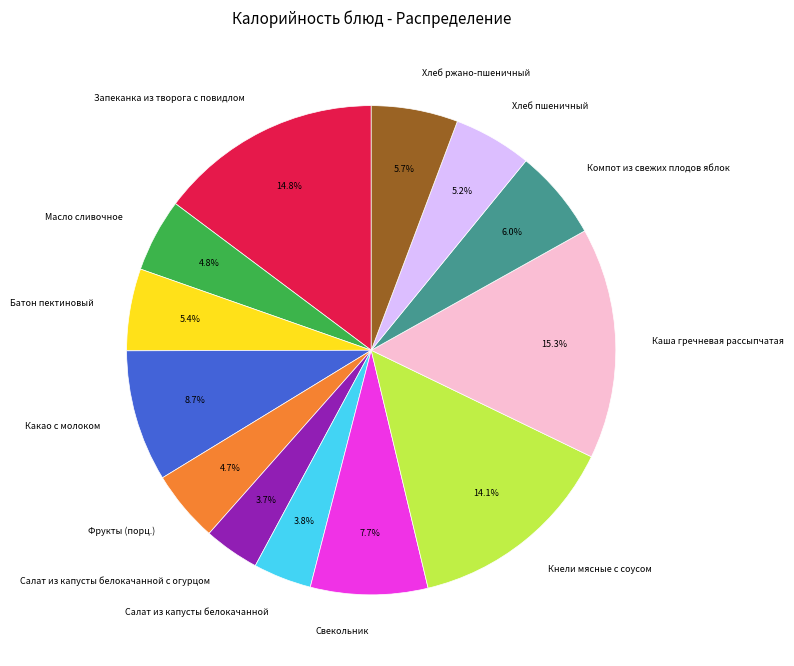

To the nearest percent, what percentage of the pie is Запеканка из творога с повидлом?

15%